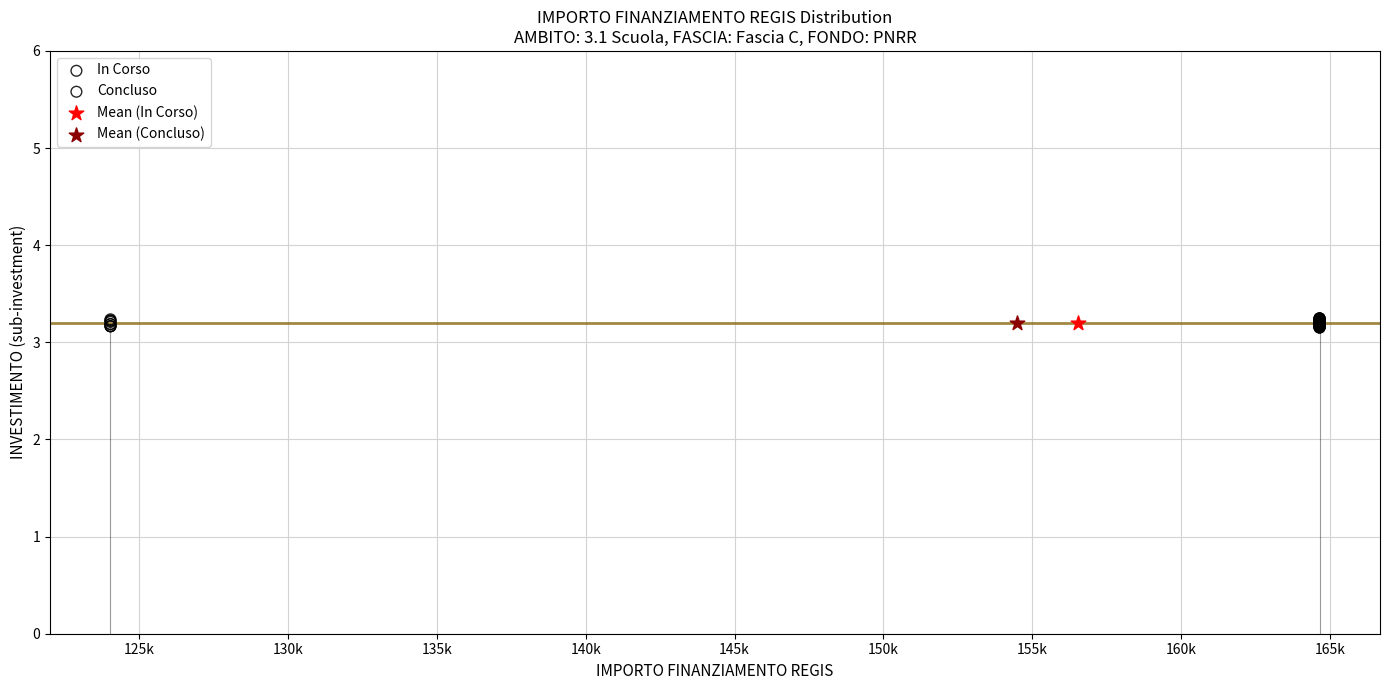

What are all the series names shown in the legend?

In Corso, Concluso, Mean (In Corso), Mean (Concluso)